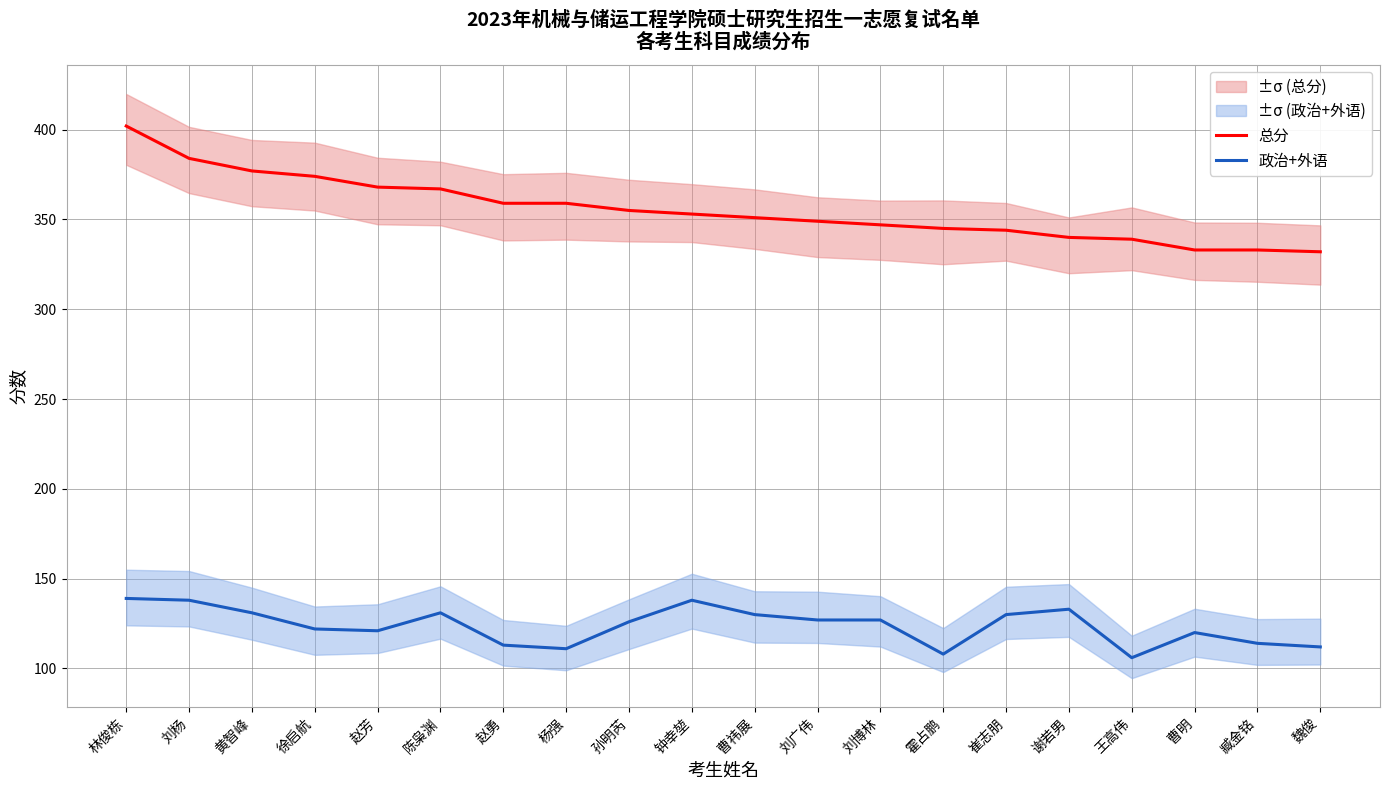

True or false: 总分 and 政治+外语 intersect in this chart.

False